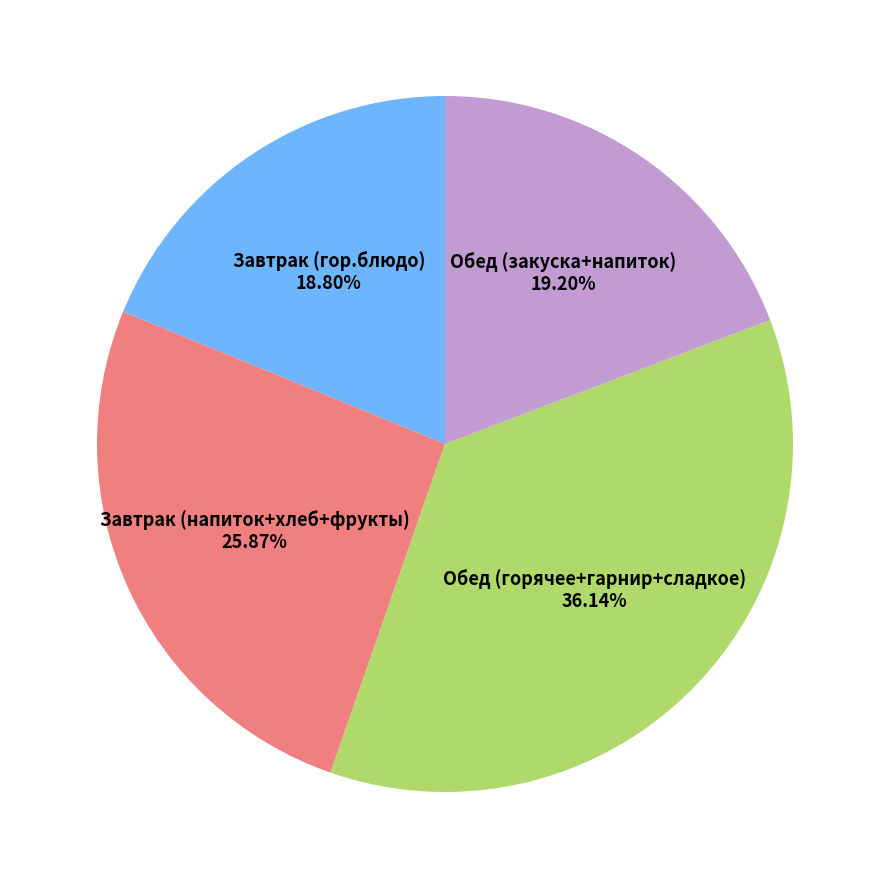

Does any single category account for the majority?

No